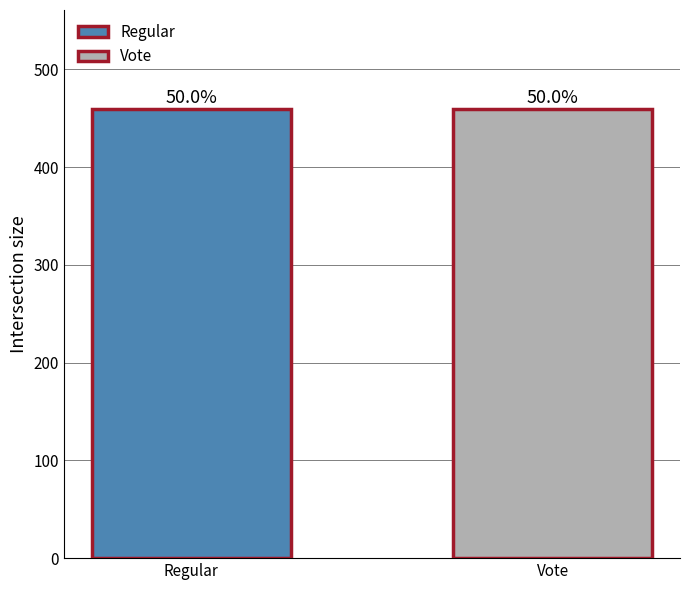

The value at 3 is 170.7. True or false?

False